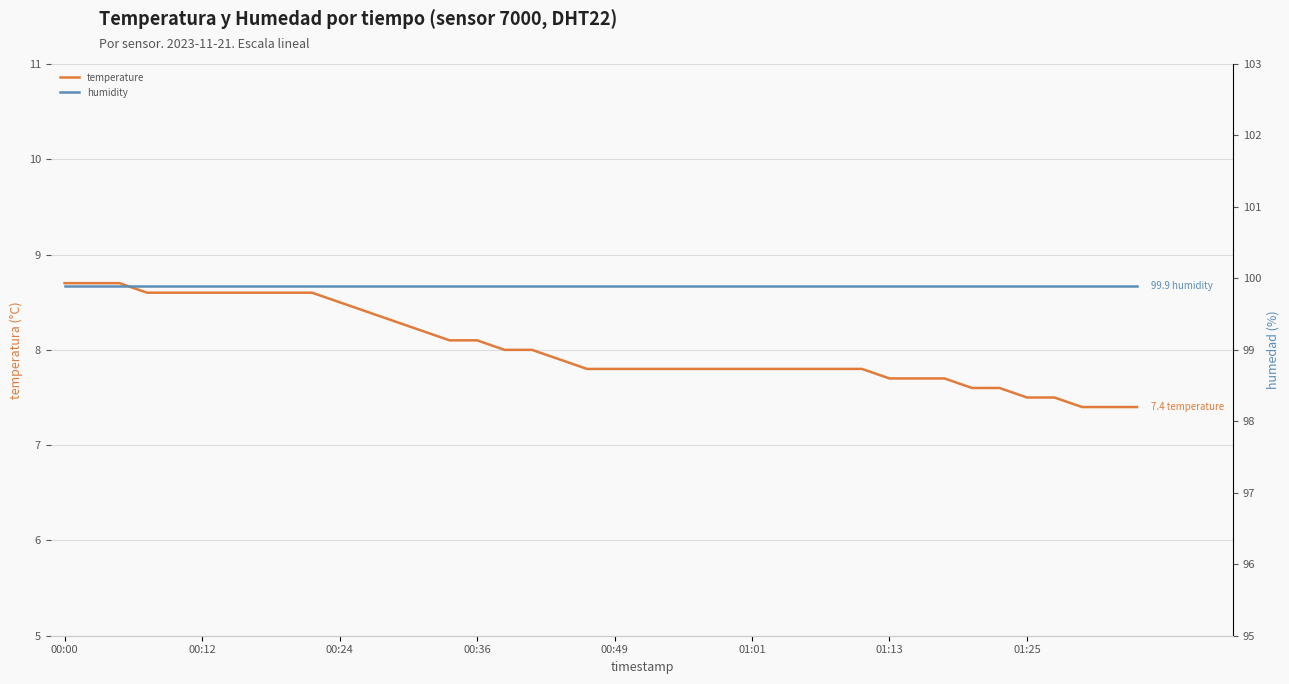

At which label does humidity reach its minimum?

00:00